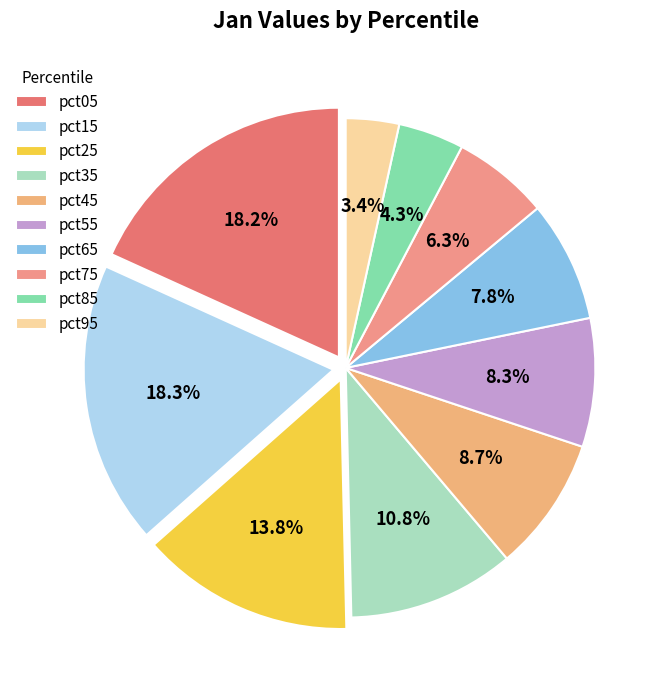

What is the change in value from pct55 to pct95?

-0.3